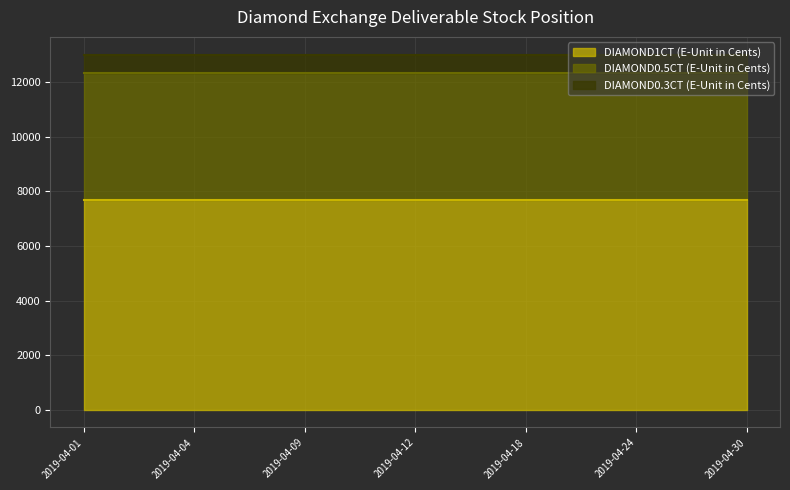

True or false: DIAMOND0.5CT (E-Unit in Cents) has more than 0 points higher than both neighbors.

False